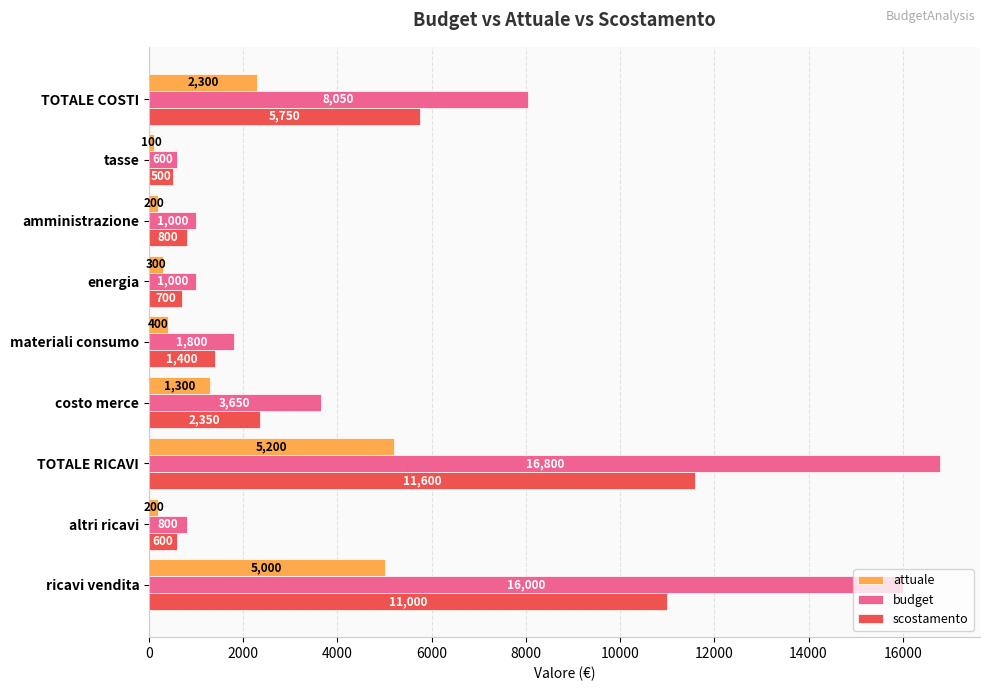

Rank the series by their average value, from lowest to highest.

attuale, scostamento, budget